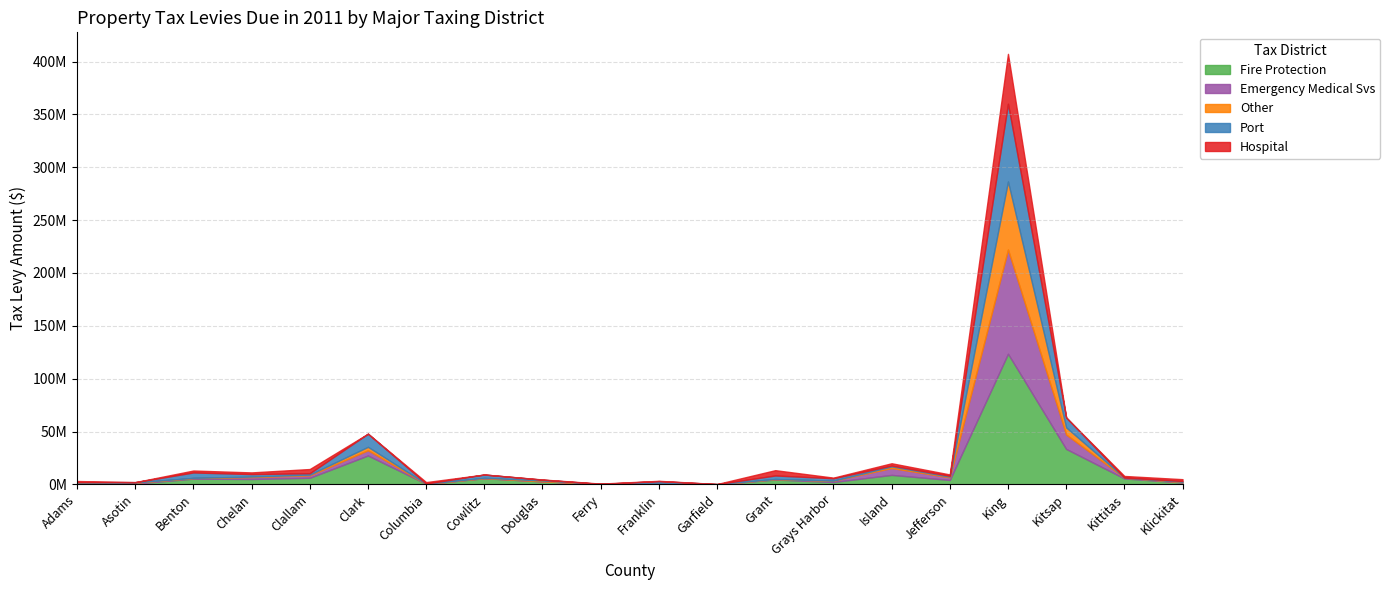

Rank the series by their maximum value, from highest to lowest.

Fire Protection, Emergency Medical Svs, Port, Other, Hospital